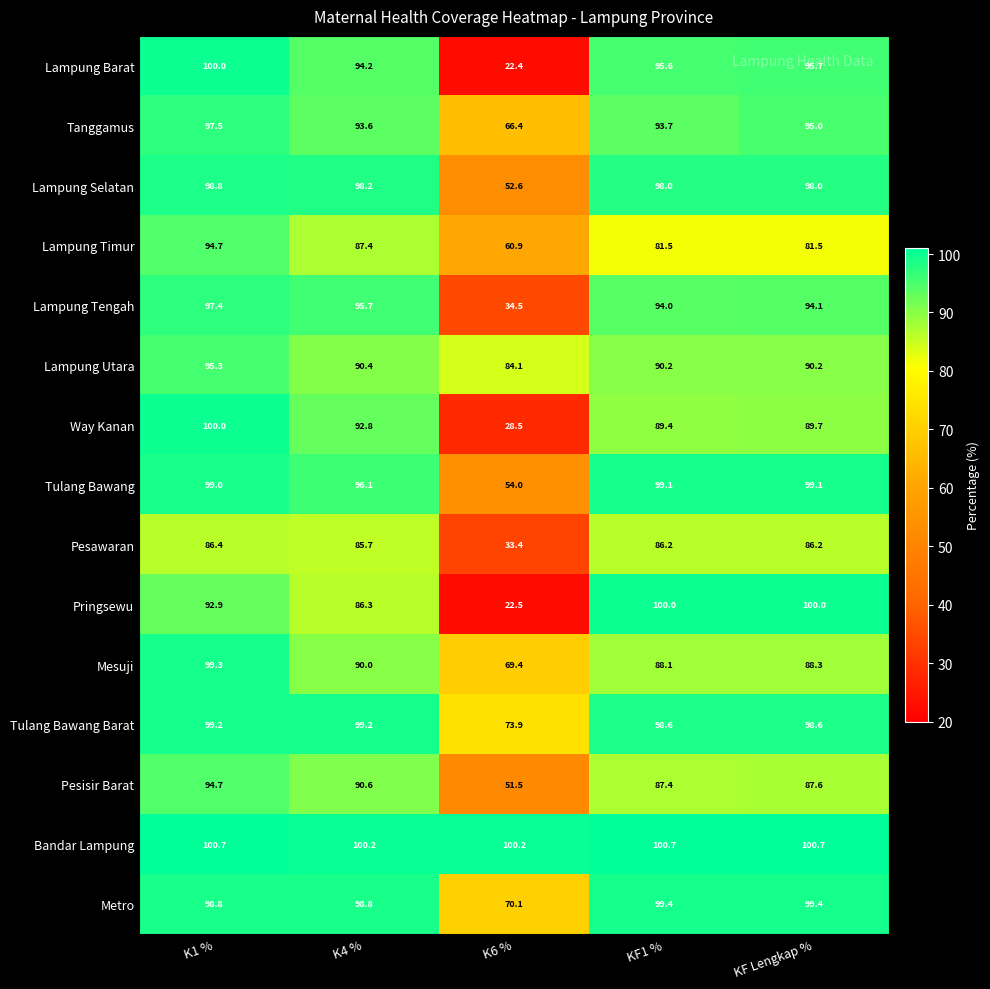

How many distinct data groups are displayed?

15